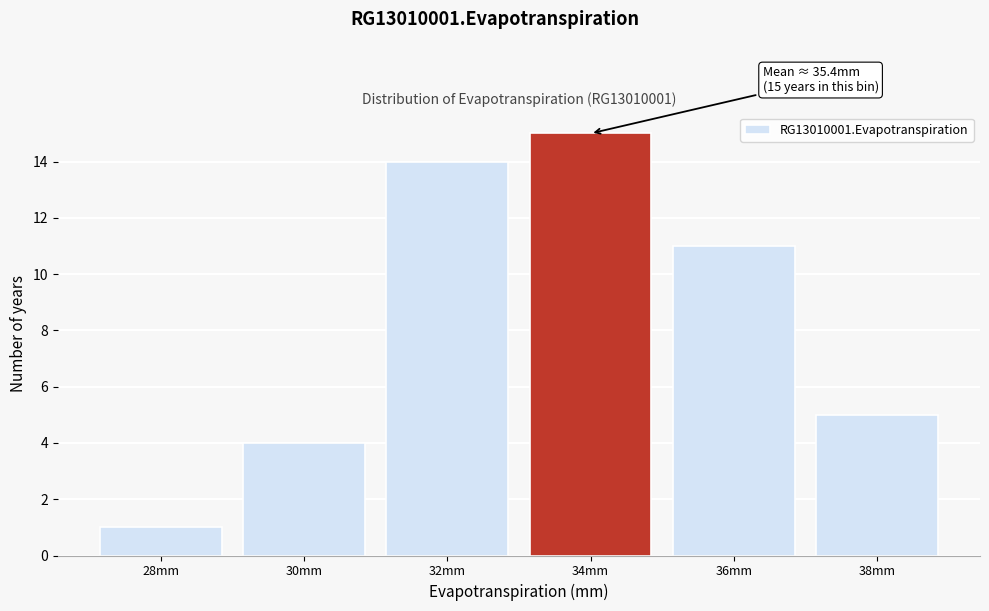

Reading left to right, list all the values displayed in this chart.

28mm=1	30mm=4	32mm=14	34mm=15	36mm=11	38mm=5